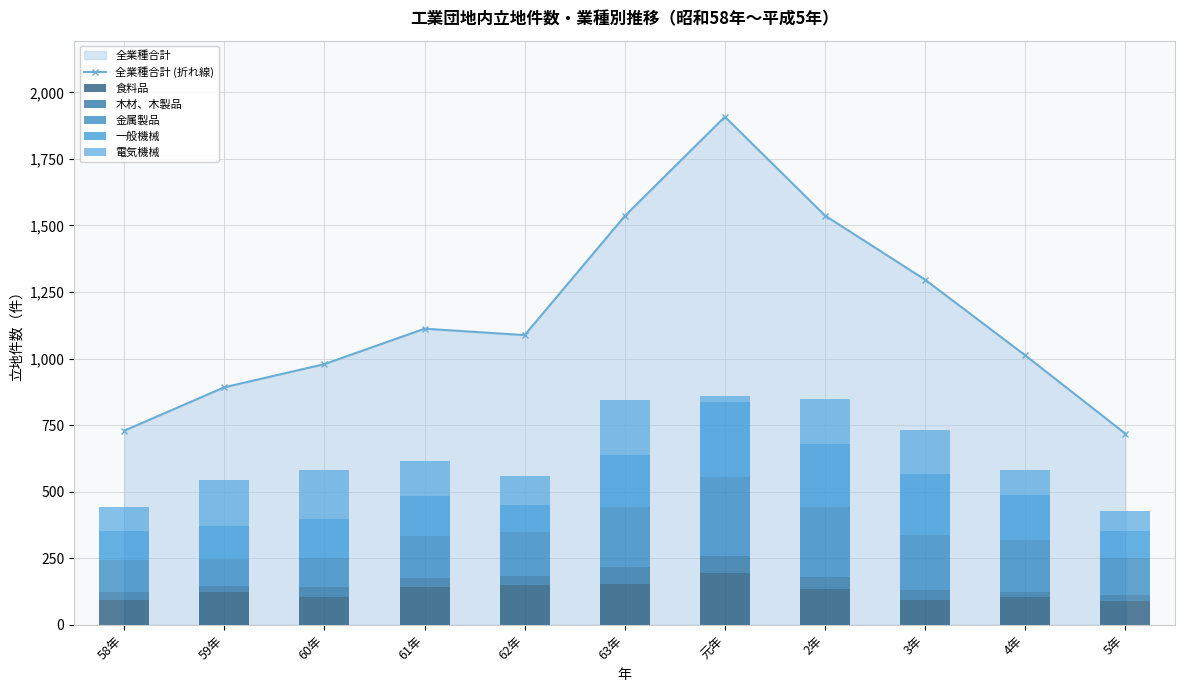

How many groups of bars are there?

11